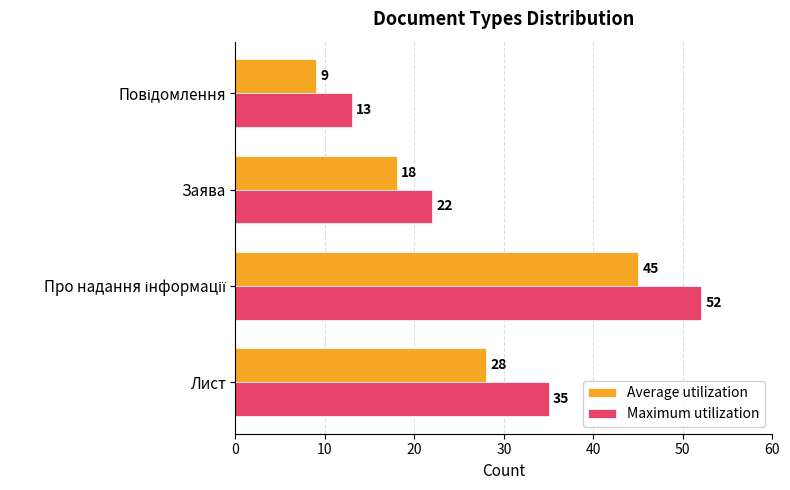

At how many categories does at least one series exceed 40?

1